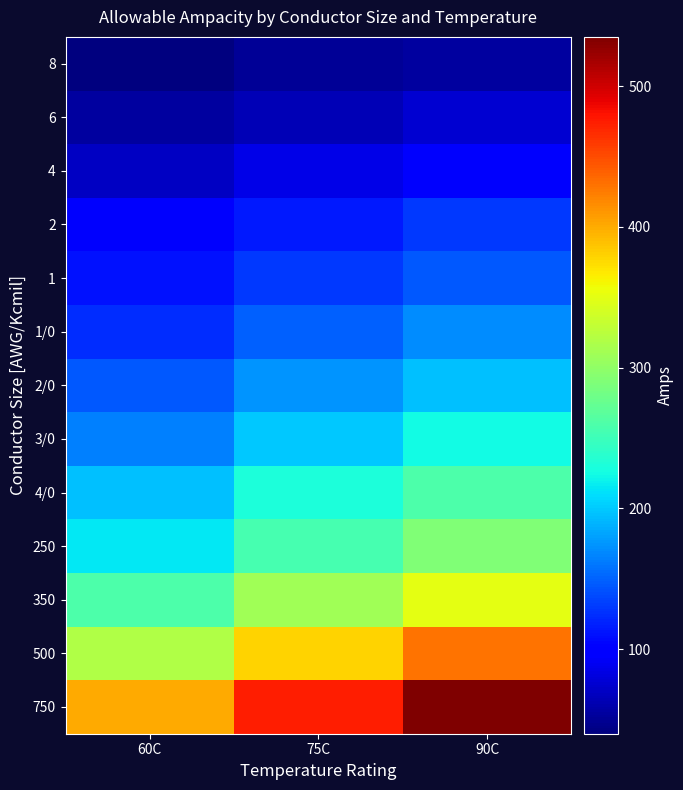

Which series has the largest total across all categories?

750